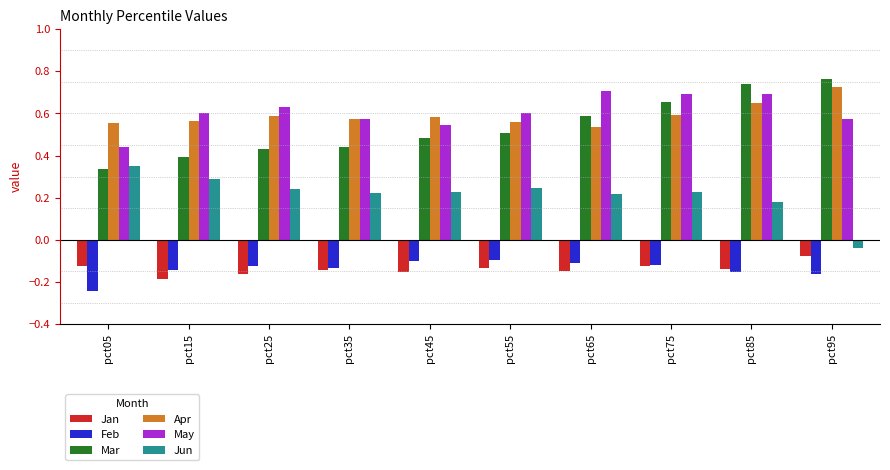

What are all the series names shown in the legend?

Jan, Feb, Mar, Apr, May, Jun